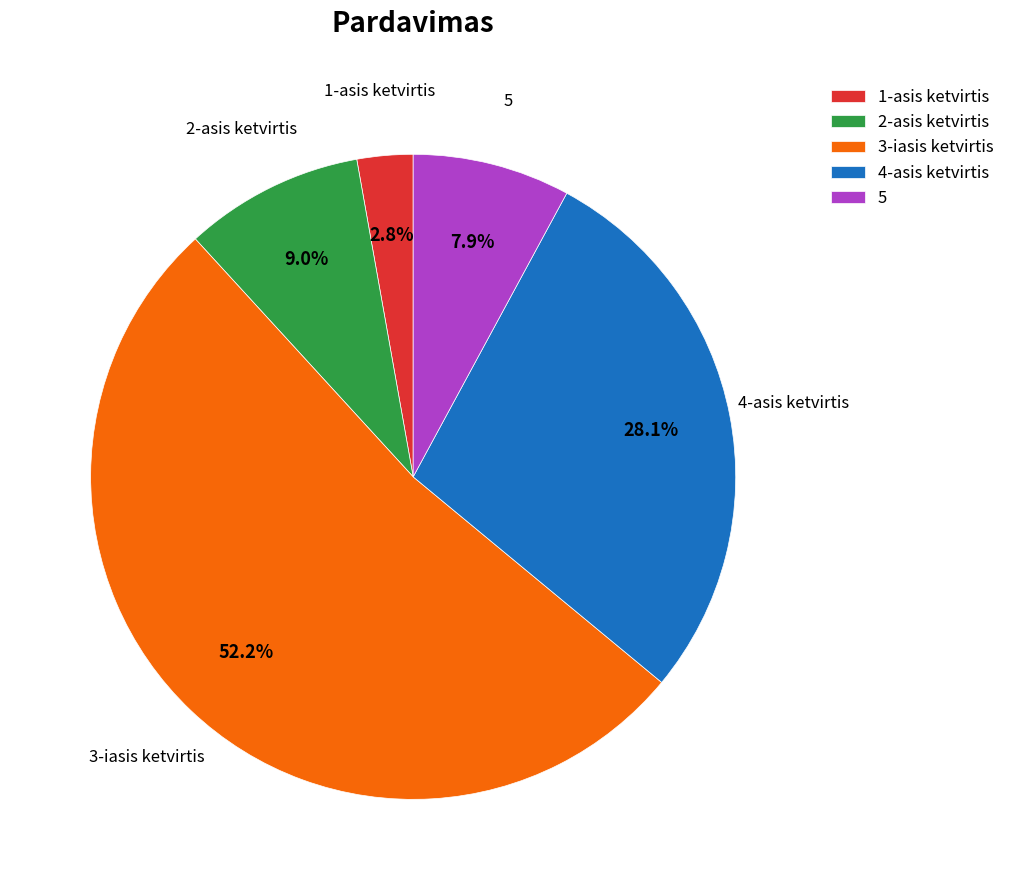

Rank the categories by value from lowest to highest.

1-asis ketvirtis, 5, 2-asis ketvirtis, 4-asis ketvirtis, 3-iasis ketvirtis